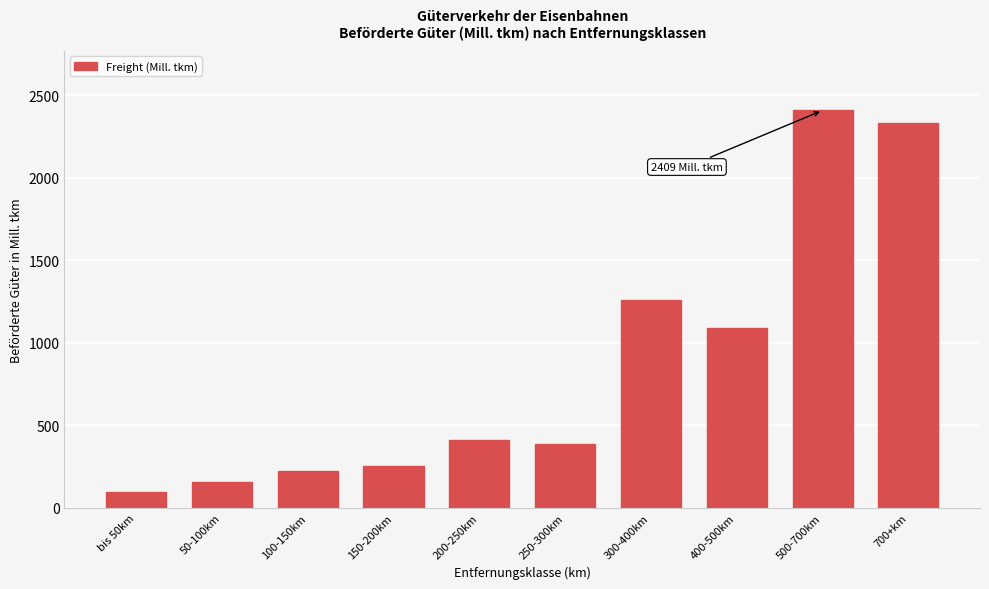

Reading left to right, list all the values displayed in this chart.

bis 50km=98.3	50-100km=158.5	100-150km=225.7	150-200km=250.9	200-250km=410.1	250-300km=386.7	300-400km=1258.5	400-500km=1092.0	500-700km=2409.1	700+km=2335.0